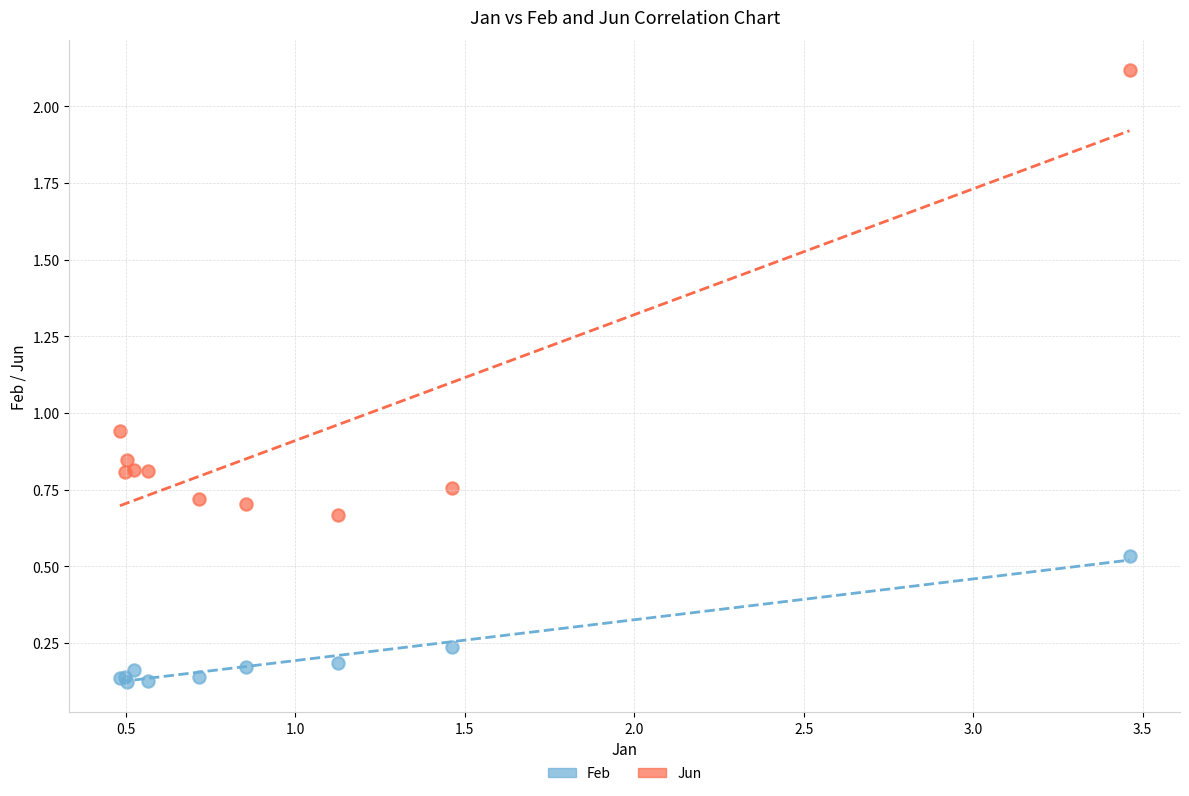

Which series reaches the minimum Y coordinate?

Feb